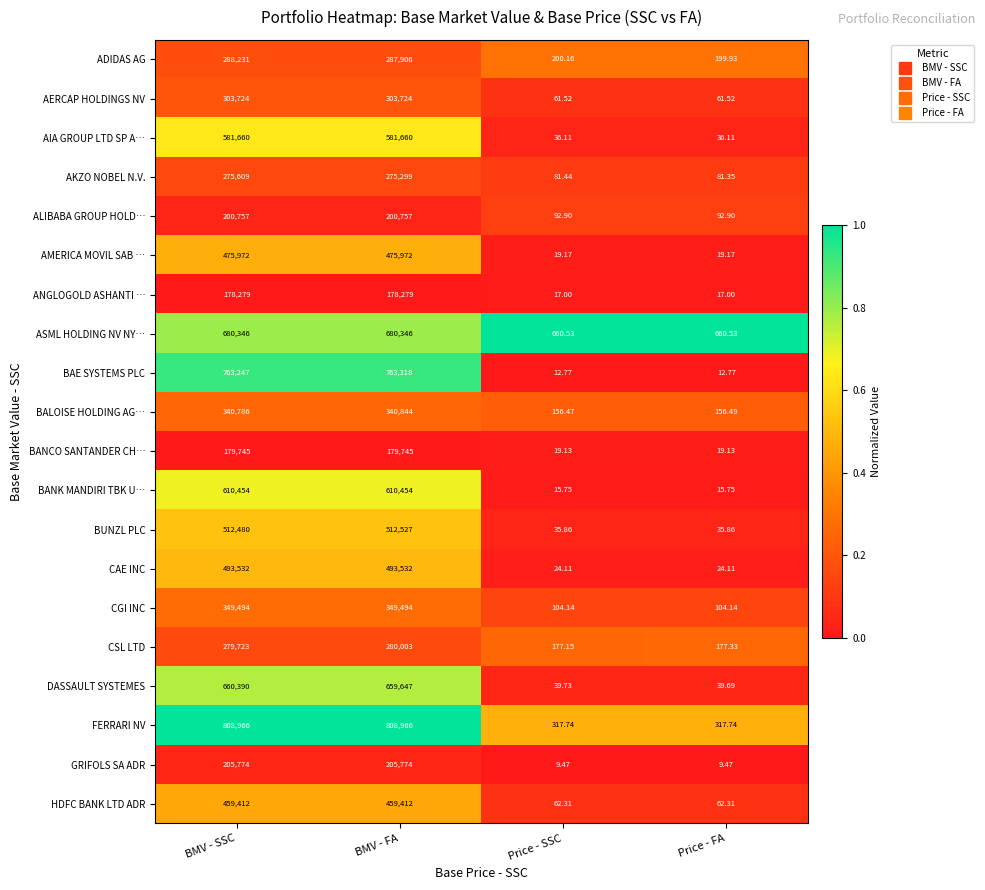

Which series has the largest range (max minus min)?

FERRARI NV